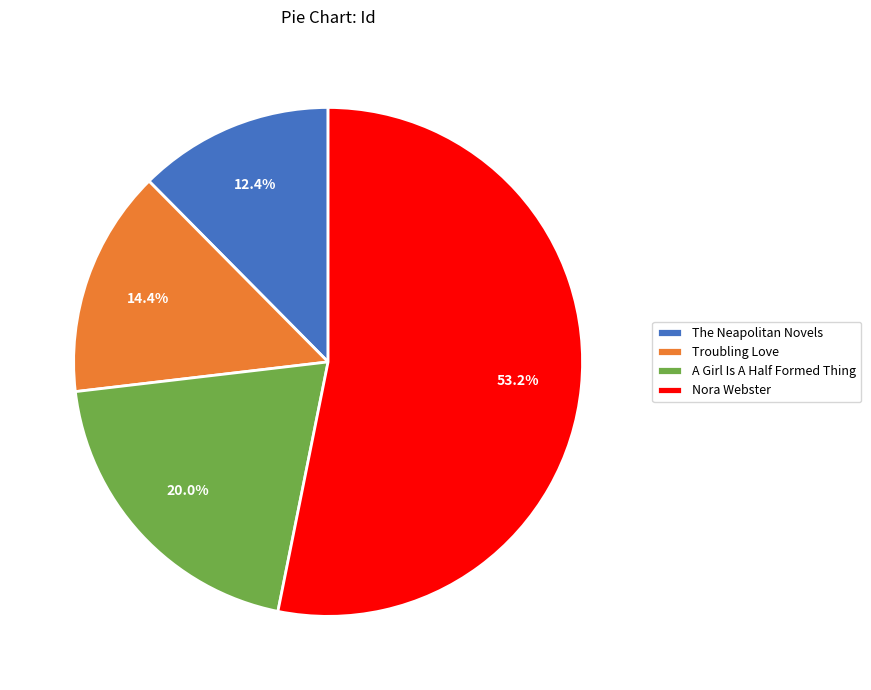

How many slices are in this pie chart?

4